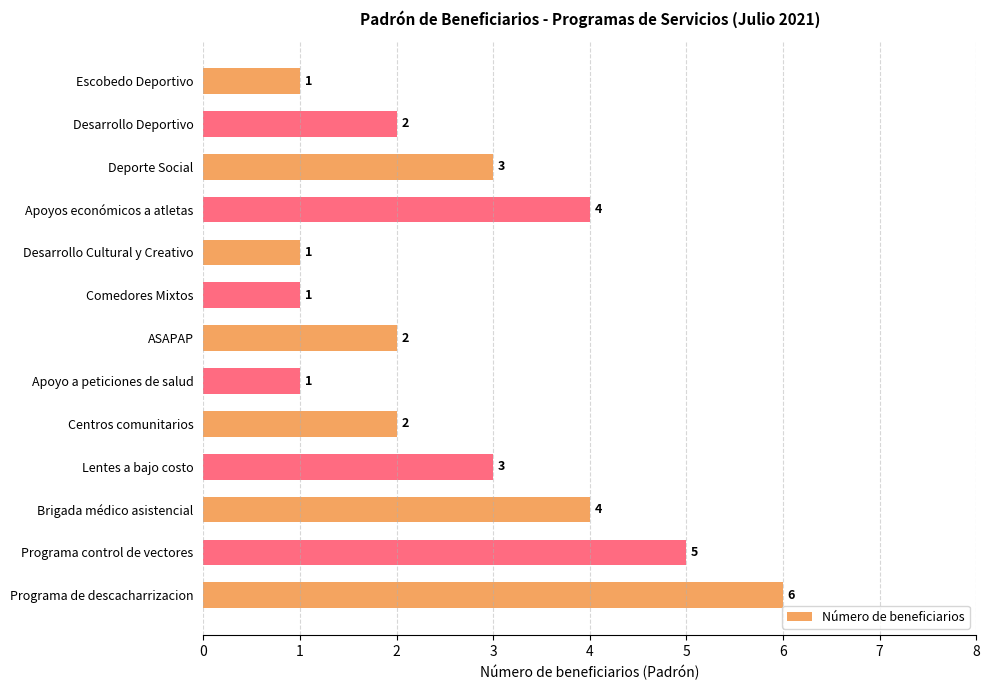

What is the change in value from Escobedo Deportivo to ASAPAP?

+1